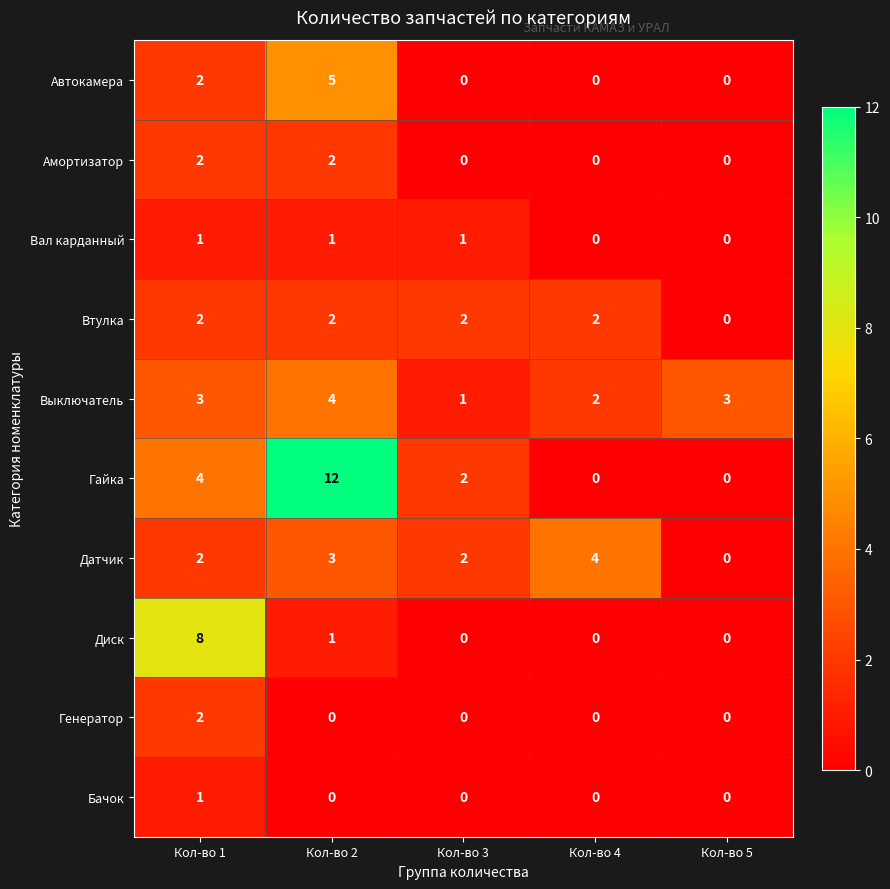

How many positive values does the Бачок series have?

1